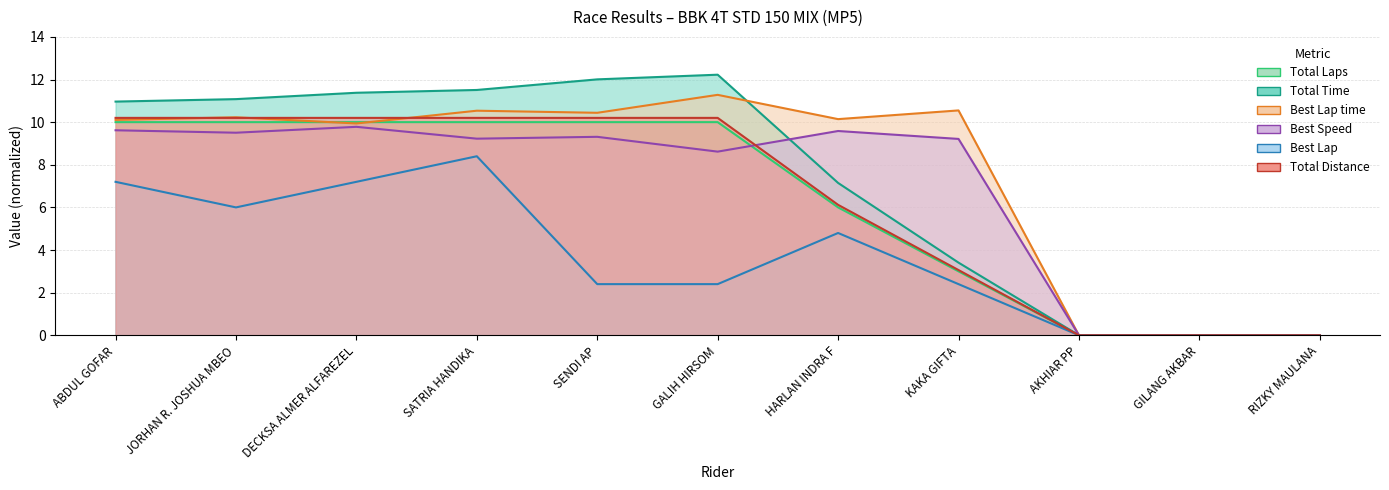

At which label does Total Distance reach its peak?

ABDUL GOFAR